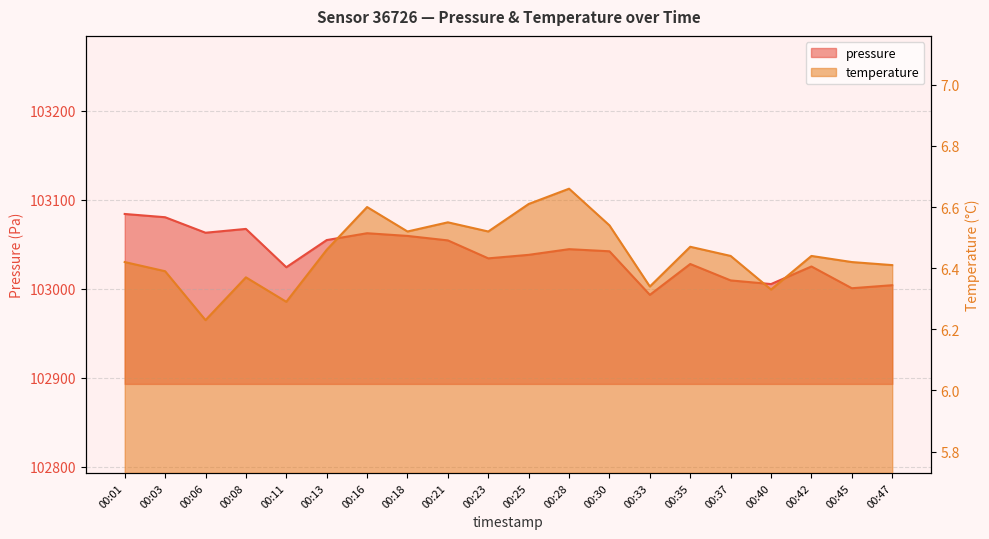

How many lines are shown in the chart?

2